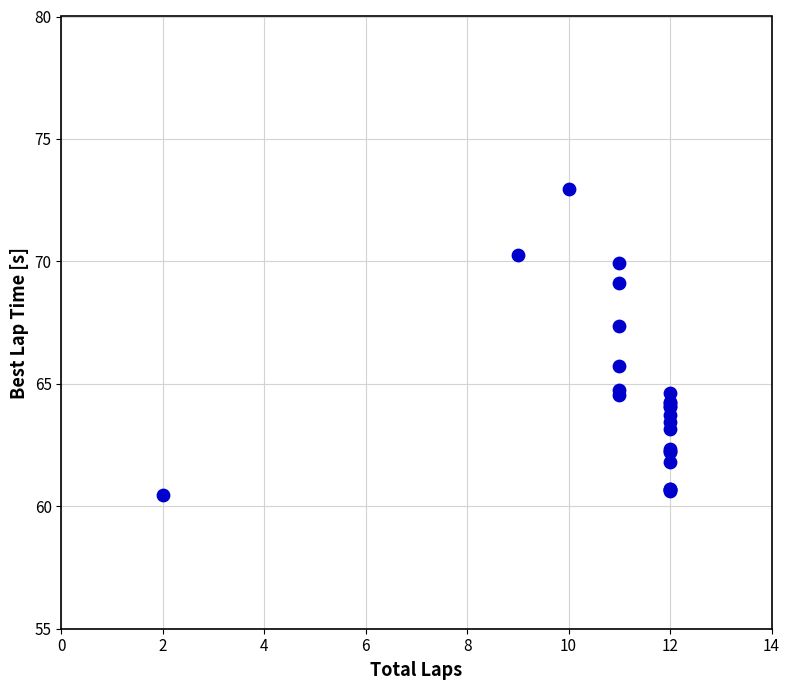

What Y value in the scatter plot is closest to 66?

65.7